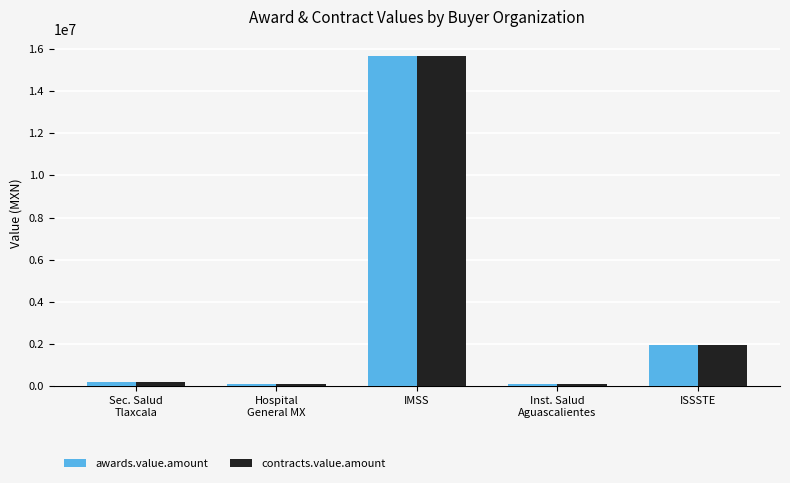

How many groups of bars are there?

5